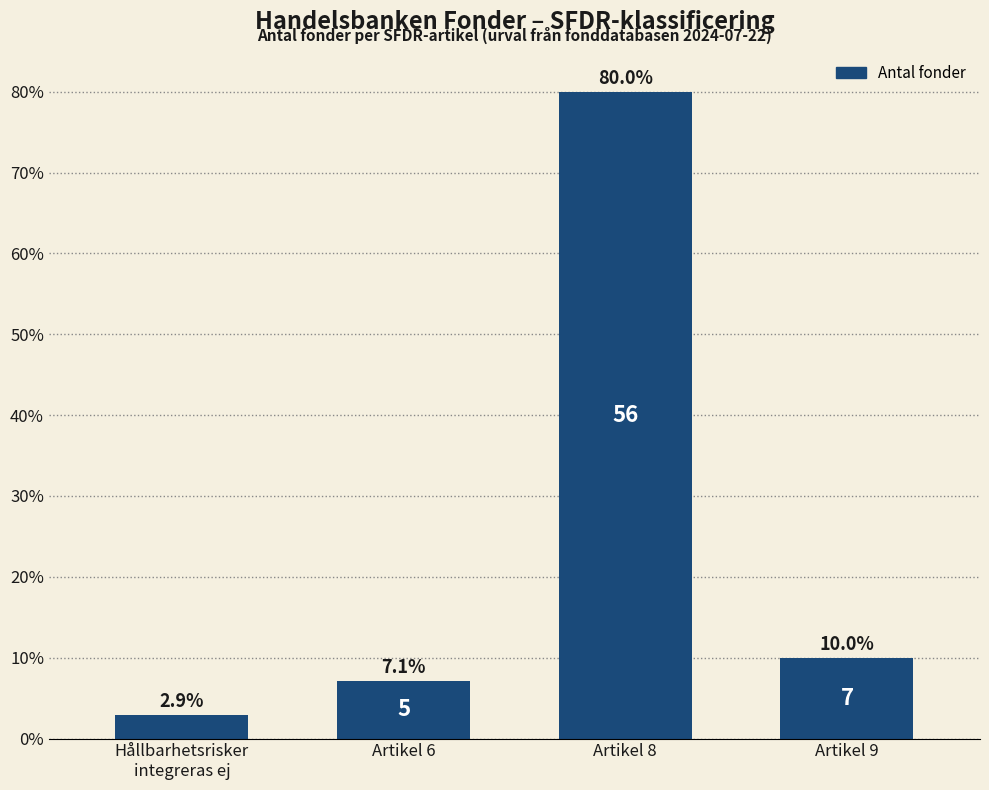

Reading right to left, list all the values displayed in this chart.

Artikel 9=10.0	Artikel 8=80.0	Artikel 6=7.1	Hållbarhetsrisker
integreras ej=2.9